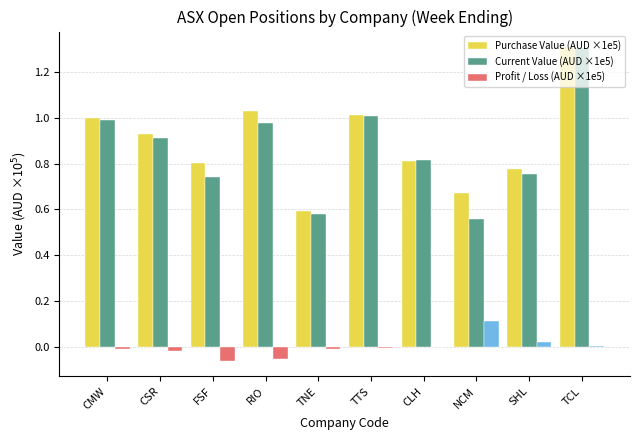

True or false: Purchase Value (AUD ×1e5) has a value of 1.5 at RIO.

False